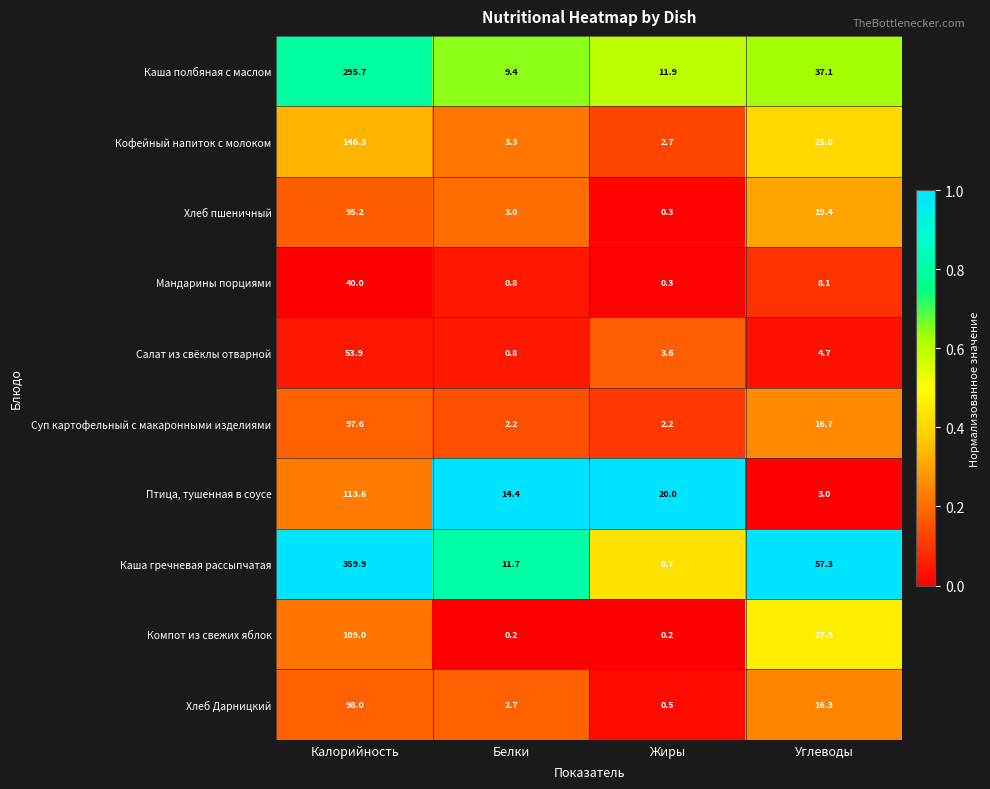

True or false: Каша гречневая рассыпчатая has a value of 99.0 at Углеводы.

False